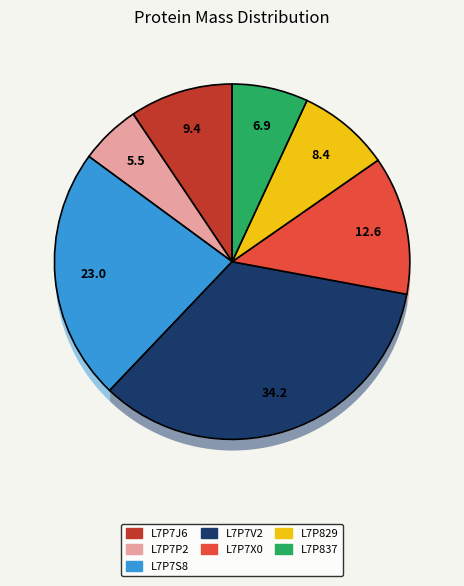

Count the number of slices in the pie.

7